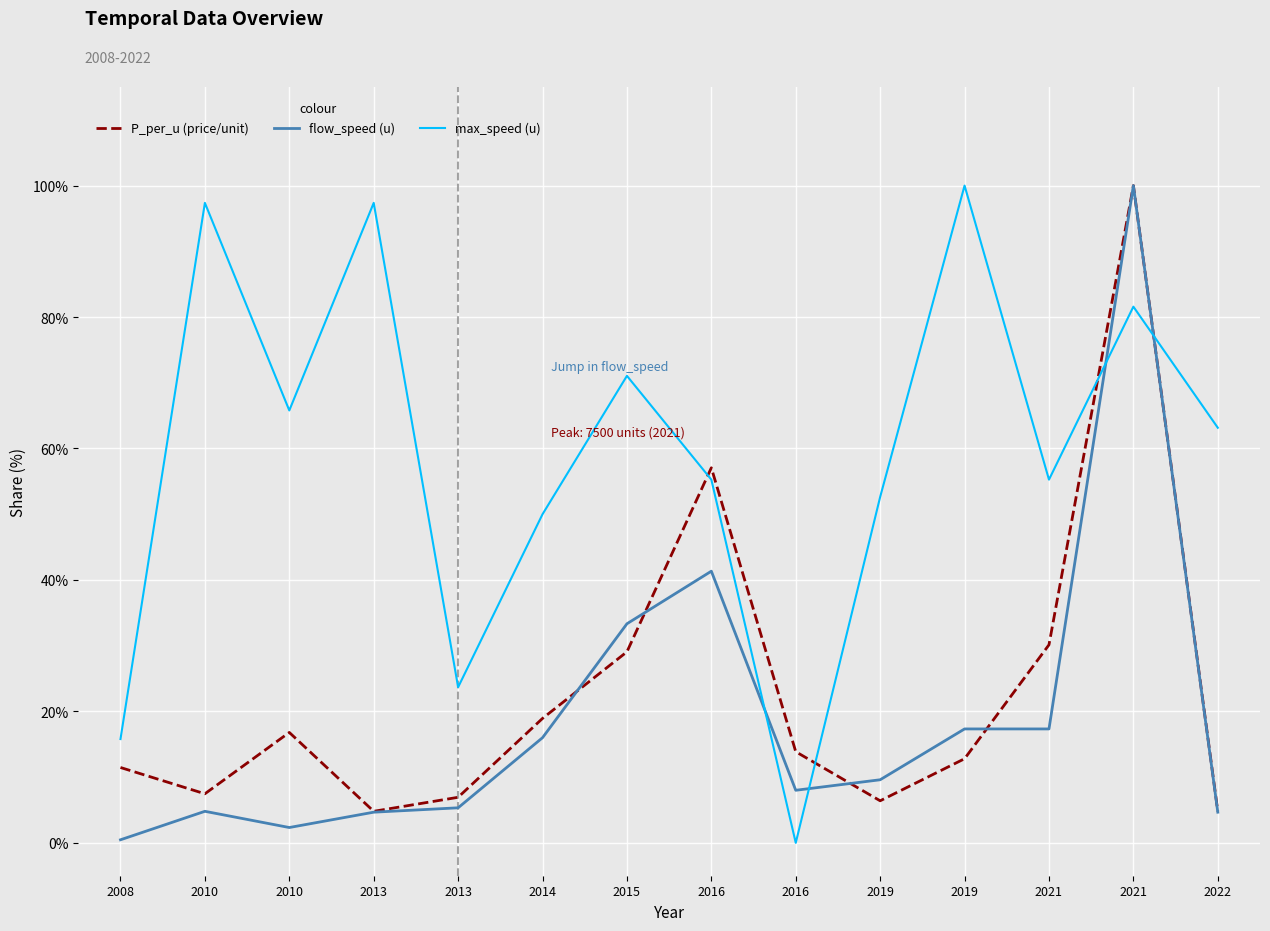

What are all the series names shown in the legend?

P_per_u (price/unit), flow_speed (u), max_speed (u)